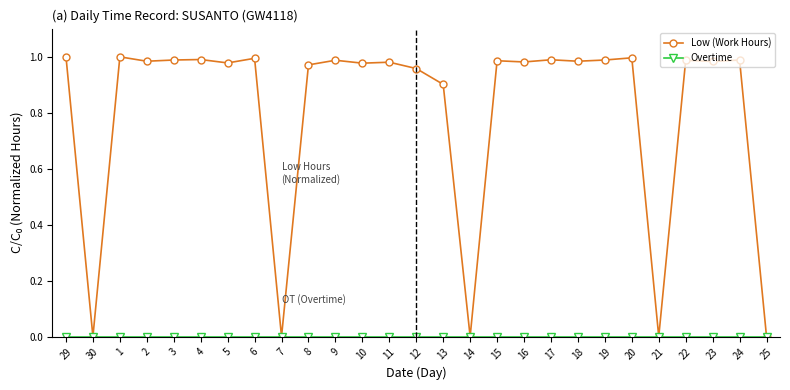

What is the label of the 16th point from the right?

10